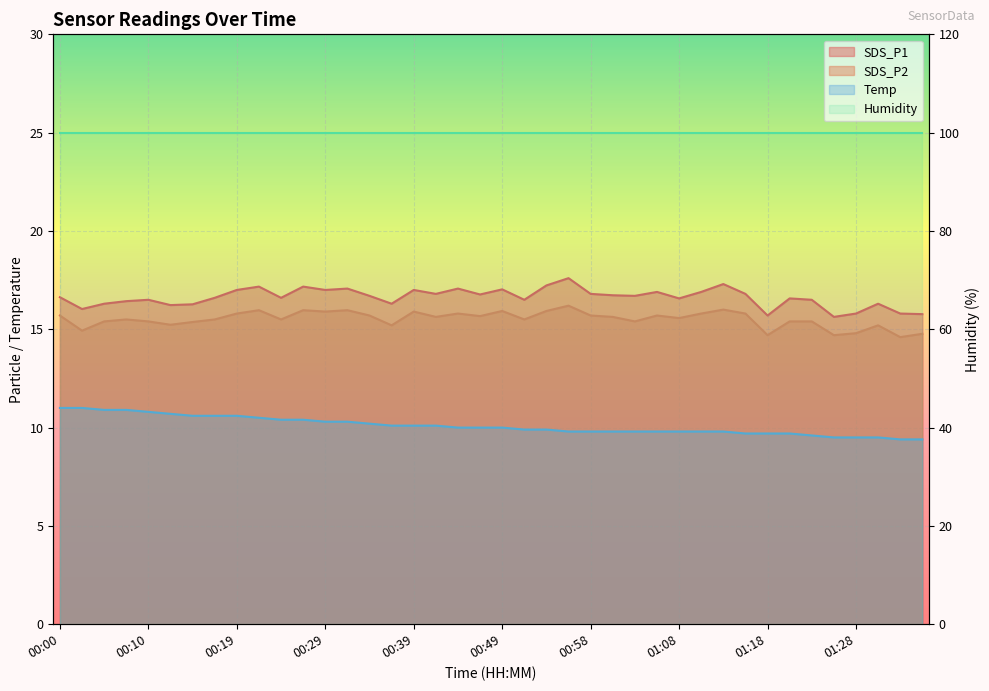

What is the label of the 16th point from the left?

00:36